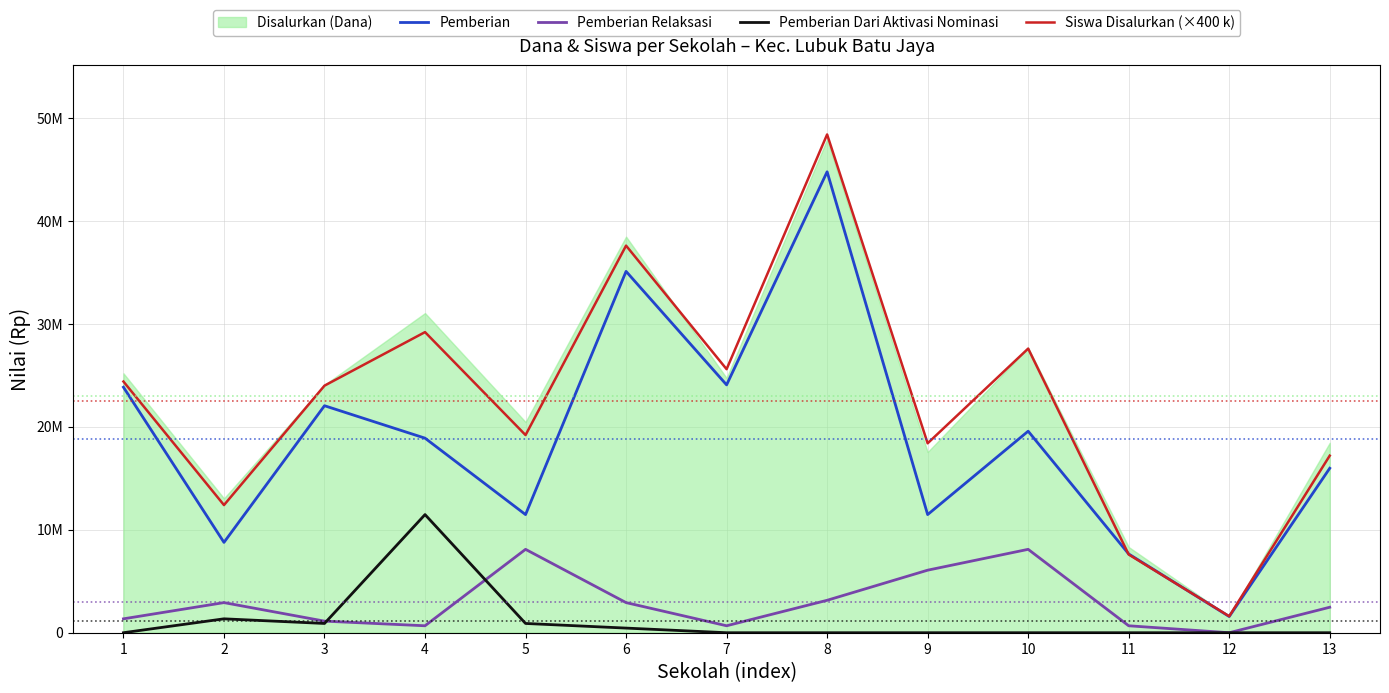

How many categories are shown in the chart?

13